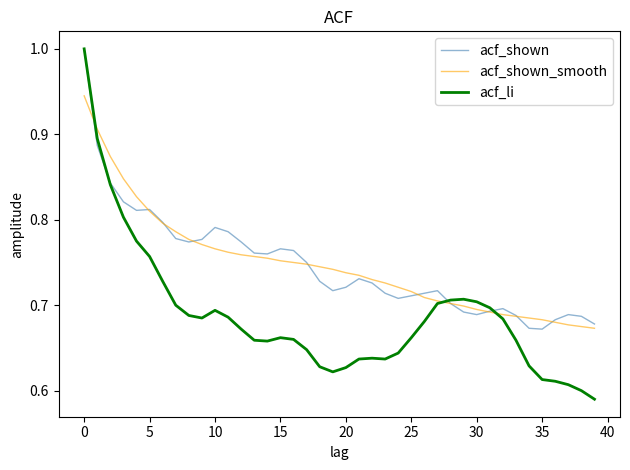

What is the highest value of the acf_li series?

1.0